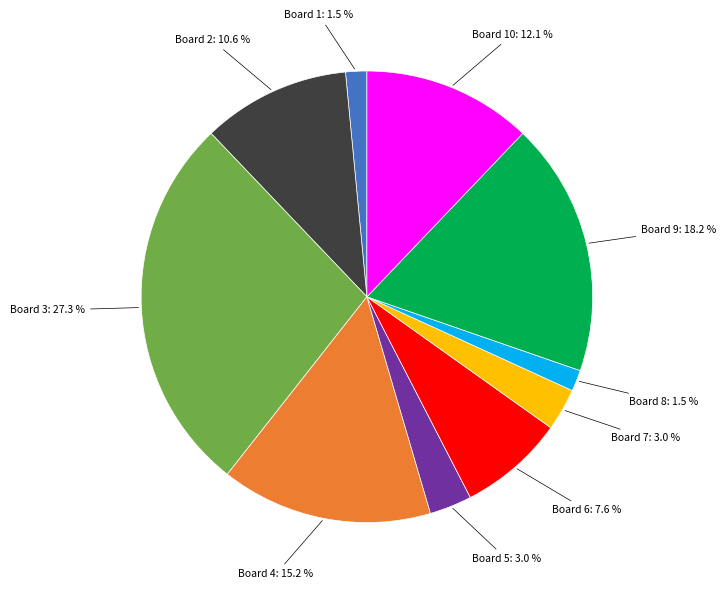

Is there a majority slice in this chart?

No